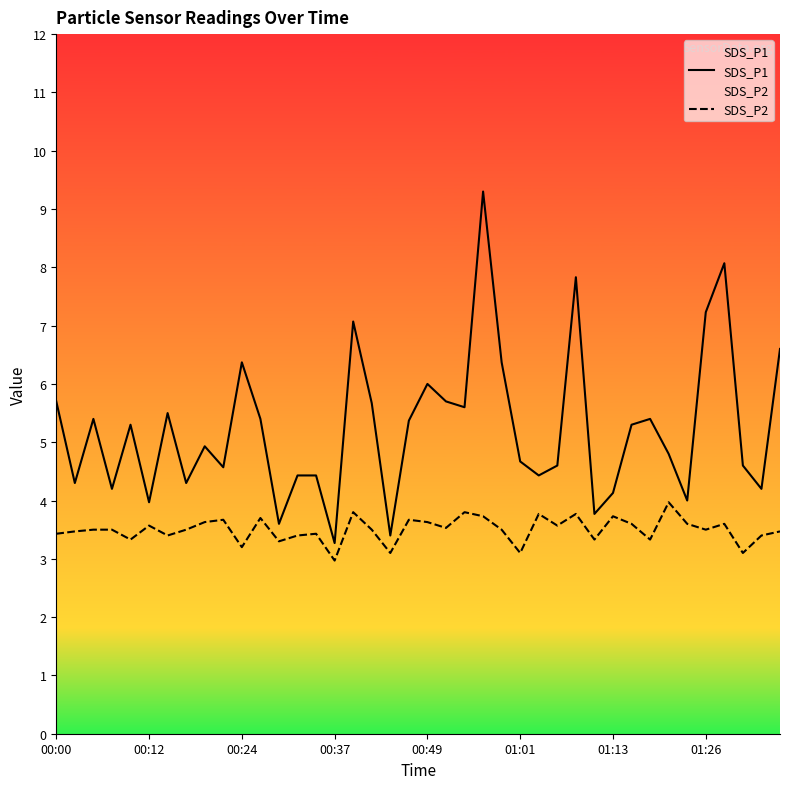

At how many categories does at least one series exceed 4?

34